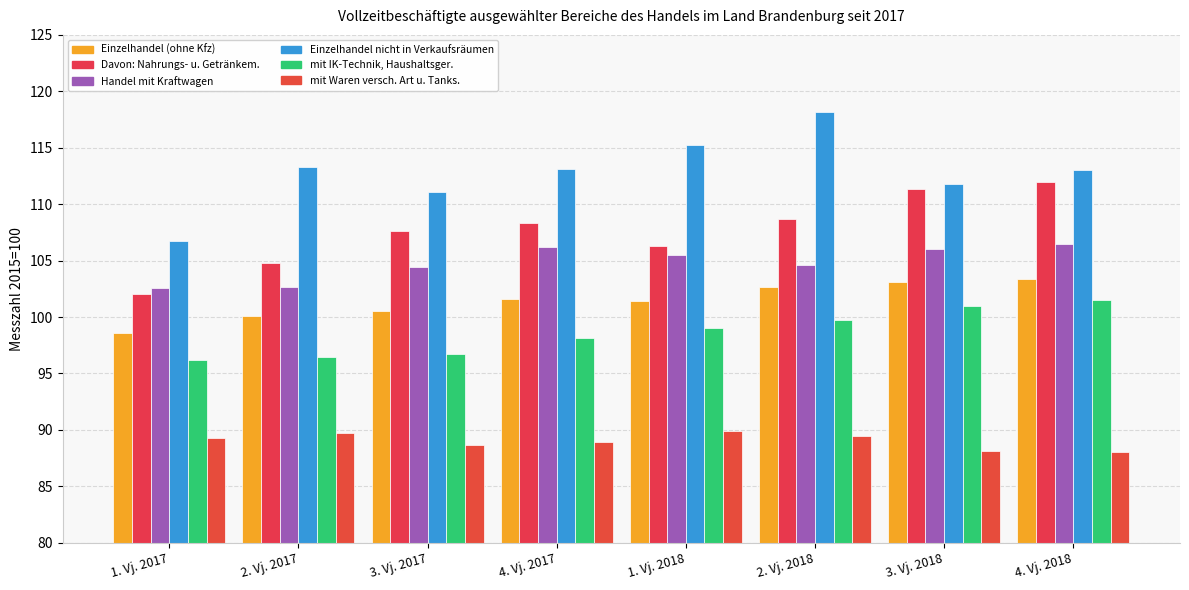

Which category has the highest value across all series?

2. Vj. 2018